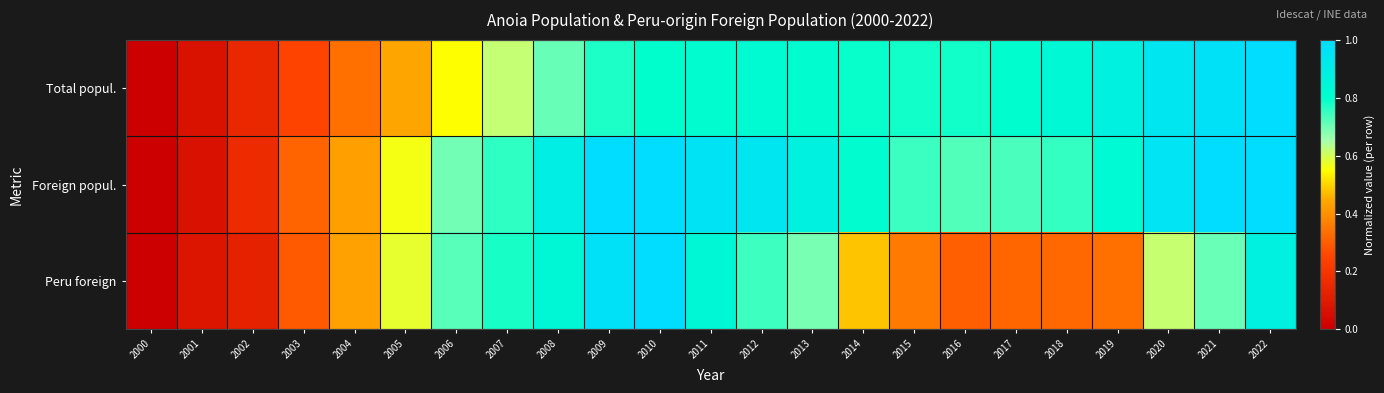

Reading left to right, what are all the values shown in this chart?

Total popul.: 2000=0.0	2001=0.1	2002=0.1	2003=0.2	2004=0.3	2005=0.4	2006=0.5	2007=0.6	2008=0.7	2009=0.8	2010=0.8	2011=0.8	2012=0.8	2013=0.8	2014=0.8	2015=0.8	2016=0.8	2017=0.8	2018=0.8	2019=0.9	2020=0.9	2021=1.0	2022=1.0
Foreign popul.: 2000=0.0	2001=0.1	2002=0.2	2003=0.3	2004=0.4	2005=0.6	2006=0.7	2007=0.8	2008=0.9	2009=1.0	2010=1.0	2011=1.0	2012=0.9	2013=0.9	2014=0.8	2015=0.7	2016=0.7	2017=0.7	2018=0.8	2019=0.8	2020=1.0	2021=1.0	2022=1.0
Peru foreign: 2000=0.0	2001=0.1	2002=0.1	2003=0.3	2004=0.4	2005=0.6	2006=0.7	2007=0.8	2008=0.8	2009=1.0	2010=1.0	2011=0.8	2012=0.7	2013=0.7	2014=0.5	2015=0.4	2016=0.3	2017=0.3	2018=0.3	2019=0.3	2020=0.6	2021=0.7	2022=0.9